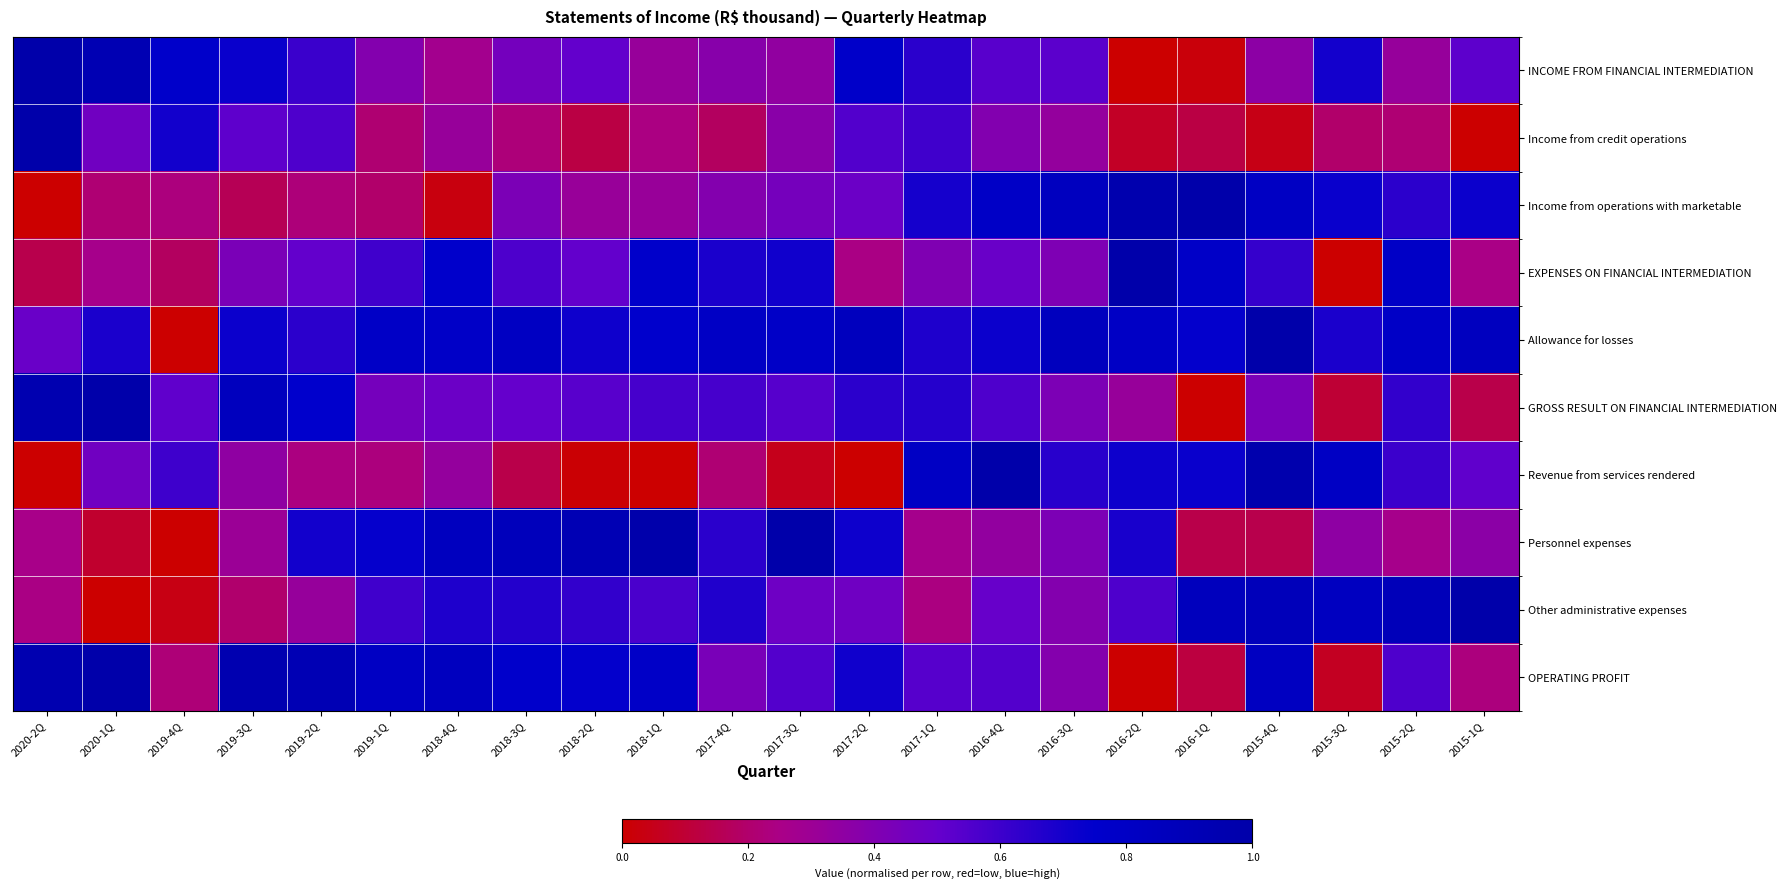

What is the total value across all series at 2016-2Q?

5.1